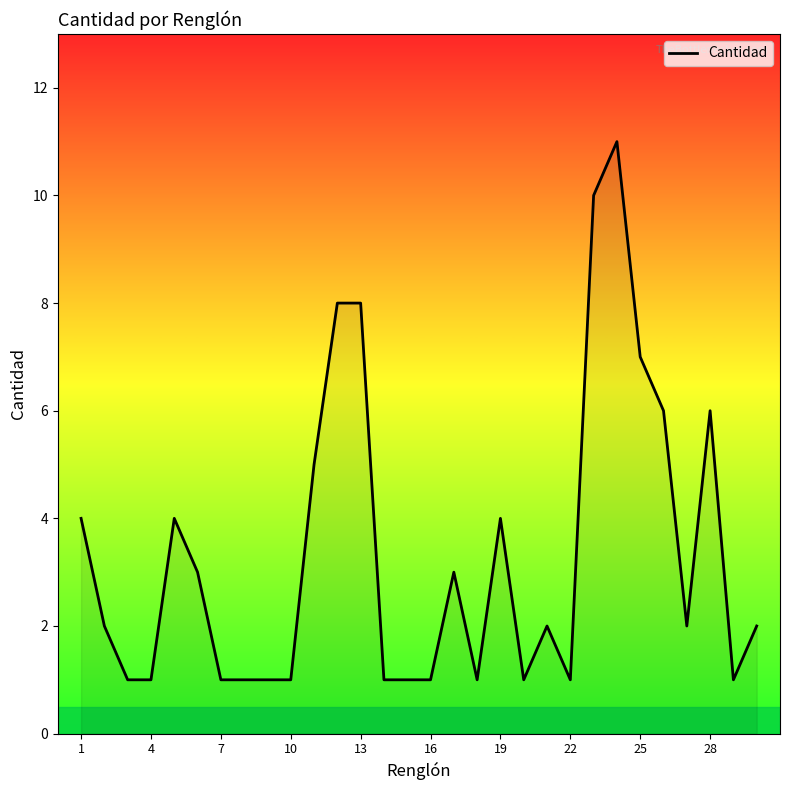

What is the maximum value shown in the chart?

11